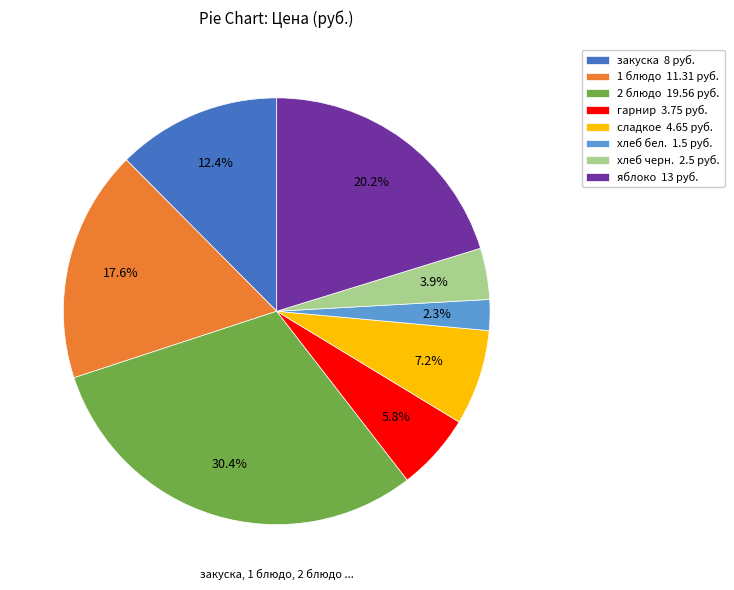

The сладкое slice represents 1% of the pie. True or false?

False